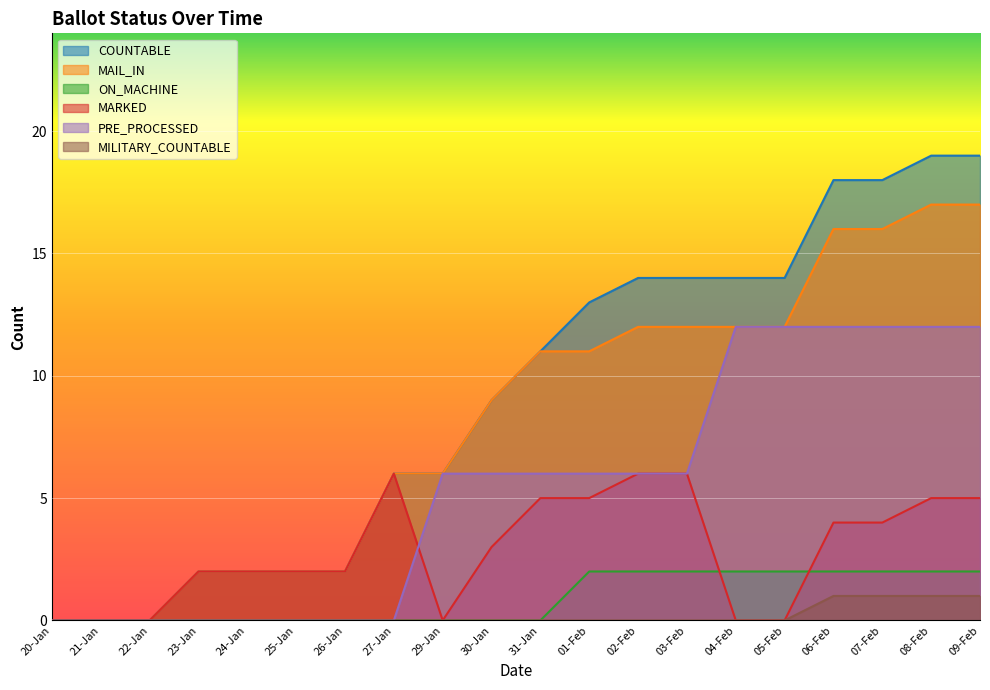

What is the value of the COUNTABLE point at the 4th from the left?

2